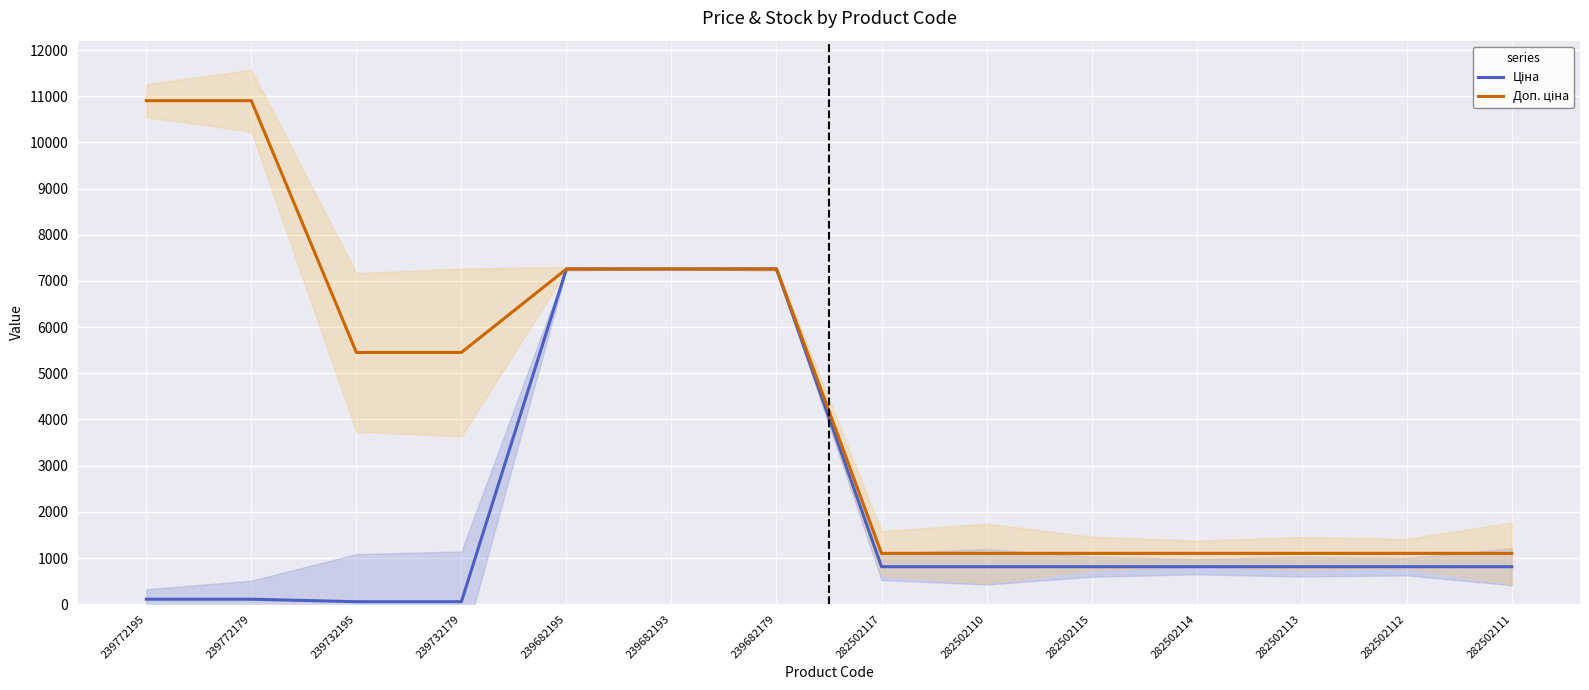

What is the sum of the Доп. ціна values at 239772195 and 282502117?

12004.1